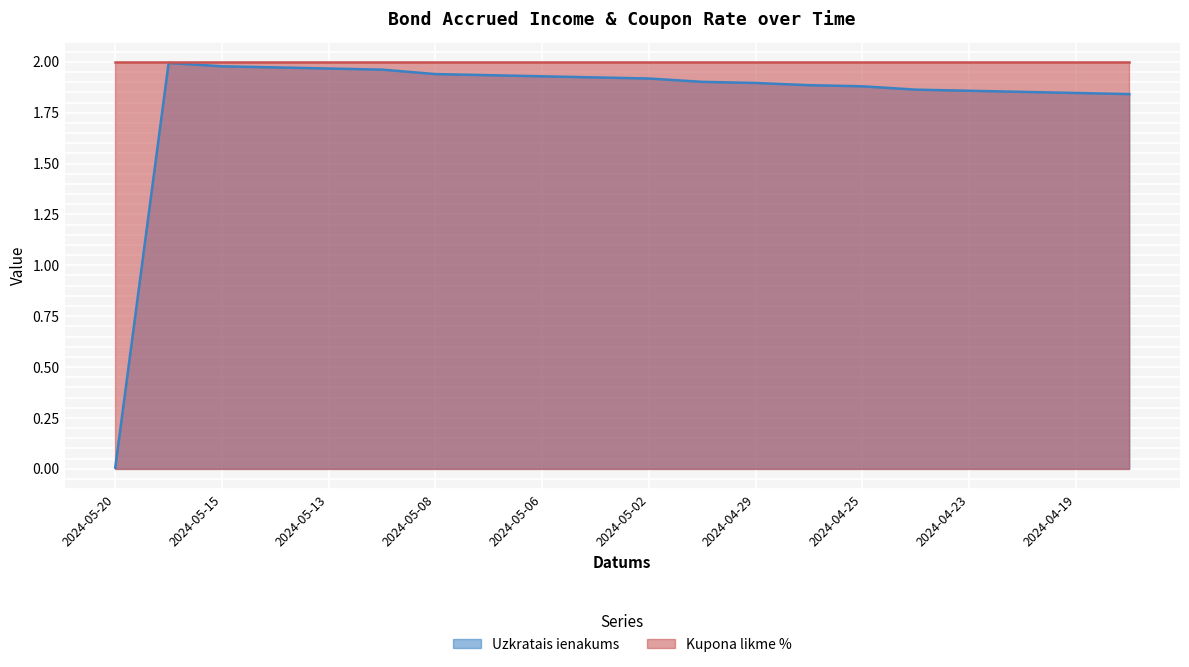

Rank the categories by value from lowest to highest.

2024-05-20, 2024-04-18, 2024-04-19, 2024-04-22, 2024-04-23, 2024-04-24, 2024-04-25, 2024-04-26, 2024-04-29, 2024-04-30, 2024-05-02, 2024-05-03, 2024-05-06, 2024-05-07, 2024-05-08, 2024-05-10, 2024-05-13, 2024-05-14, 2024-05-15, 2024-05-16